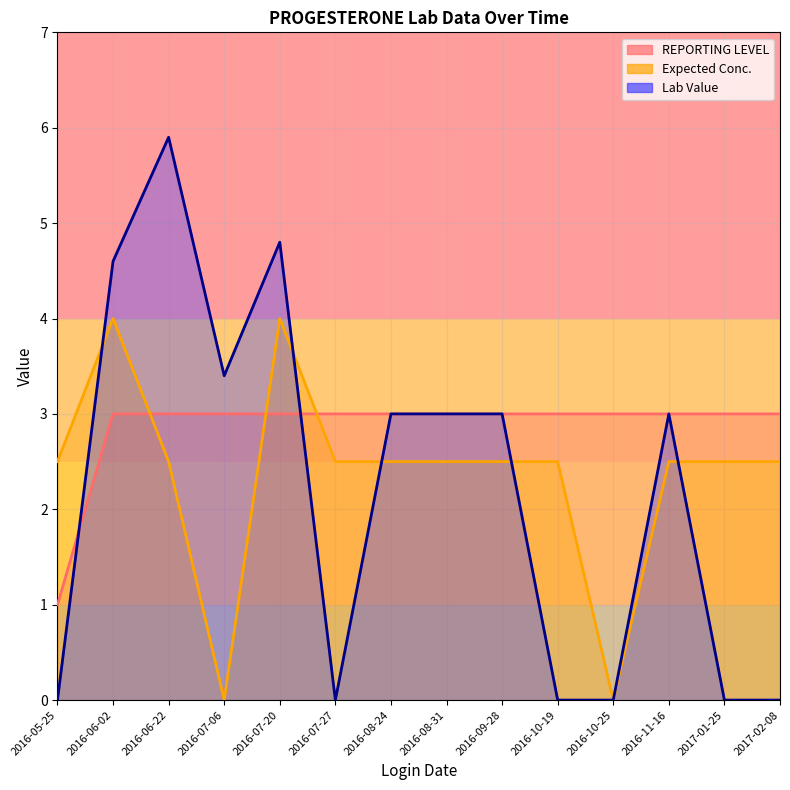

At how many categories does at least one series exceed 4?

3